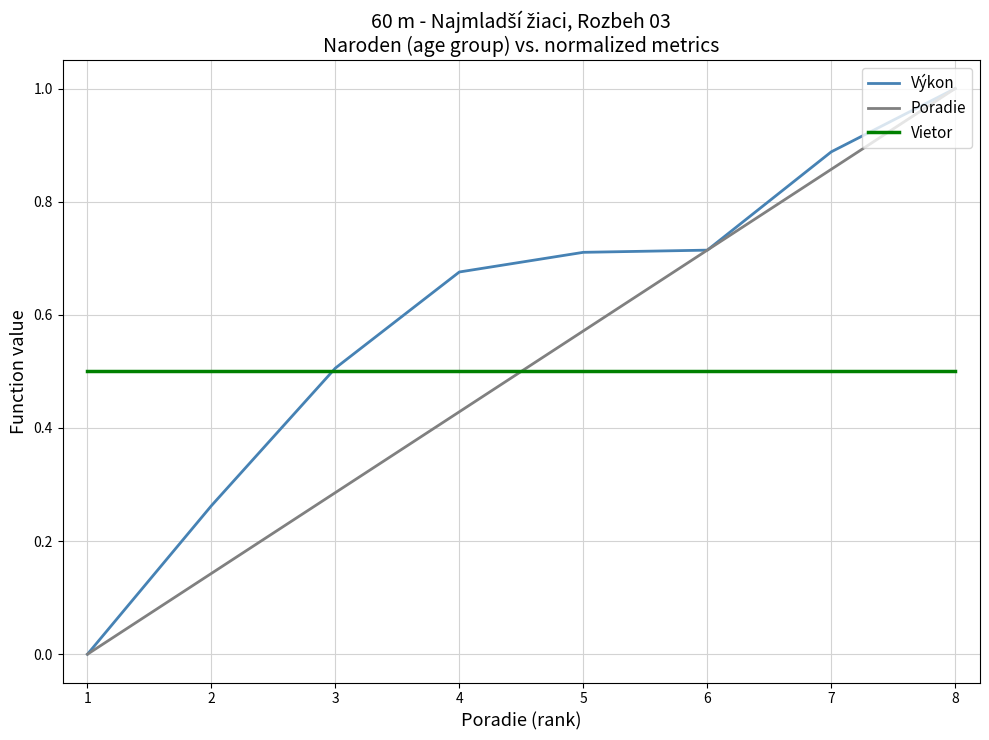

The Poradie series shows 0.9 at 4. True or false?

False